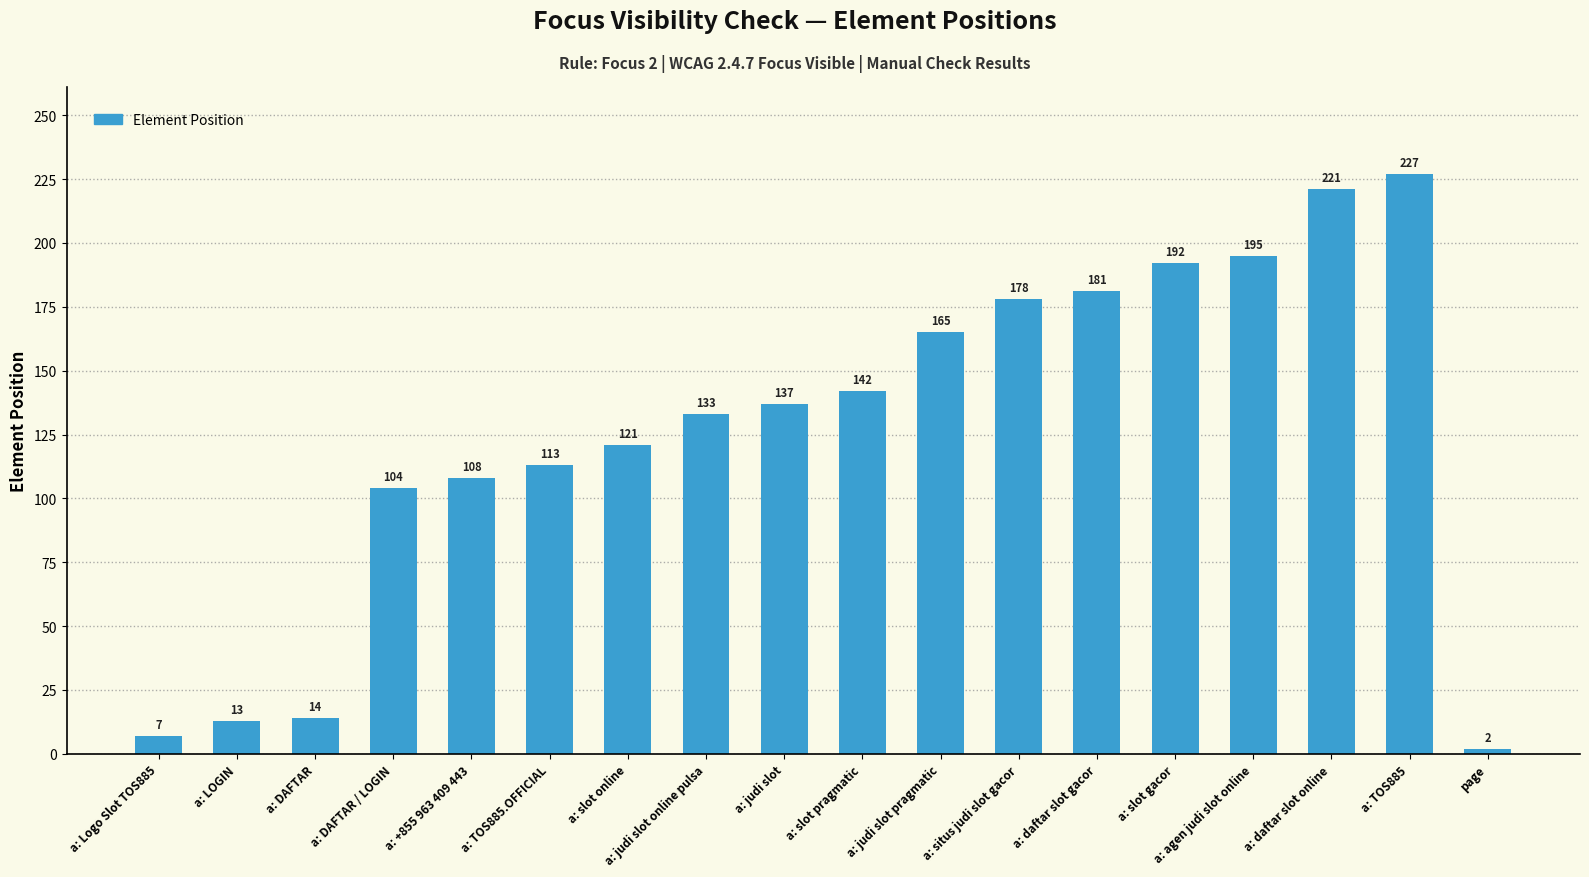

Where is the data nearest to the value 114?

a: TOS885.OFFICIAL